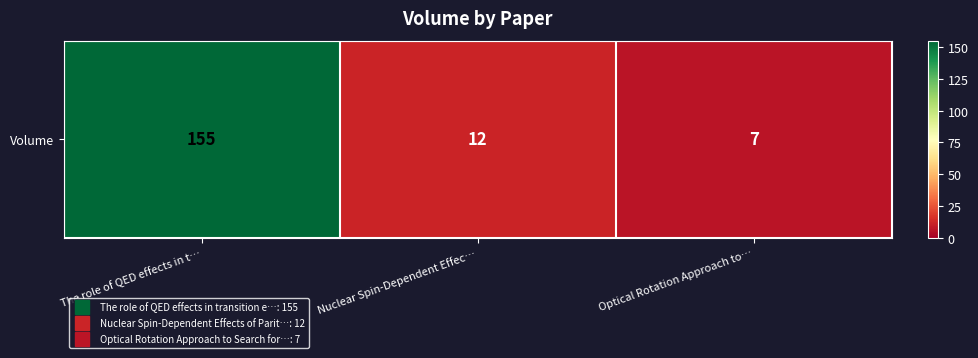

Rank the categories by value from highest to lowest.

The role of QED effects in t…, Nuclear Spin-Dependent Effec…, Optical Rotation Approach to…